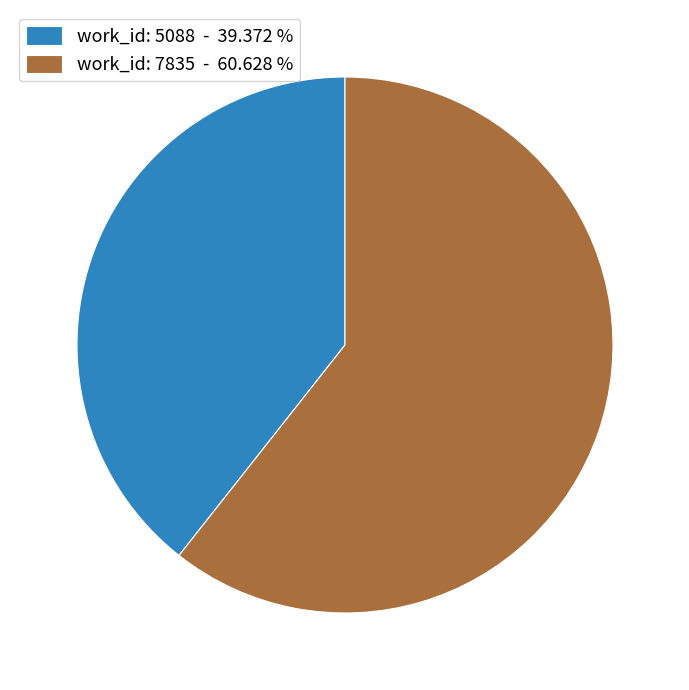

Is there a majority slice in this chart?

Yes